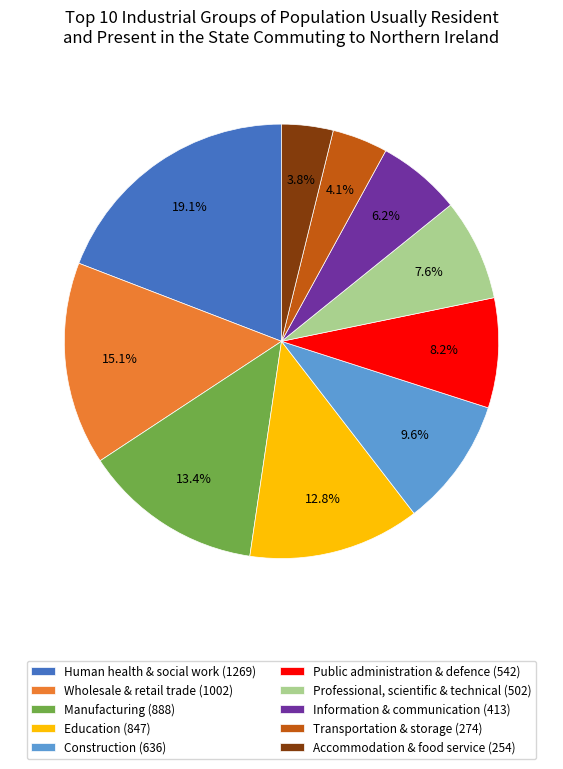

Which has a higher value, Information & communication (413) or Professional, scientific & technical (502)?

Professional, scientific & technical (502)